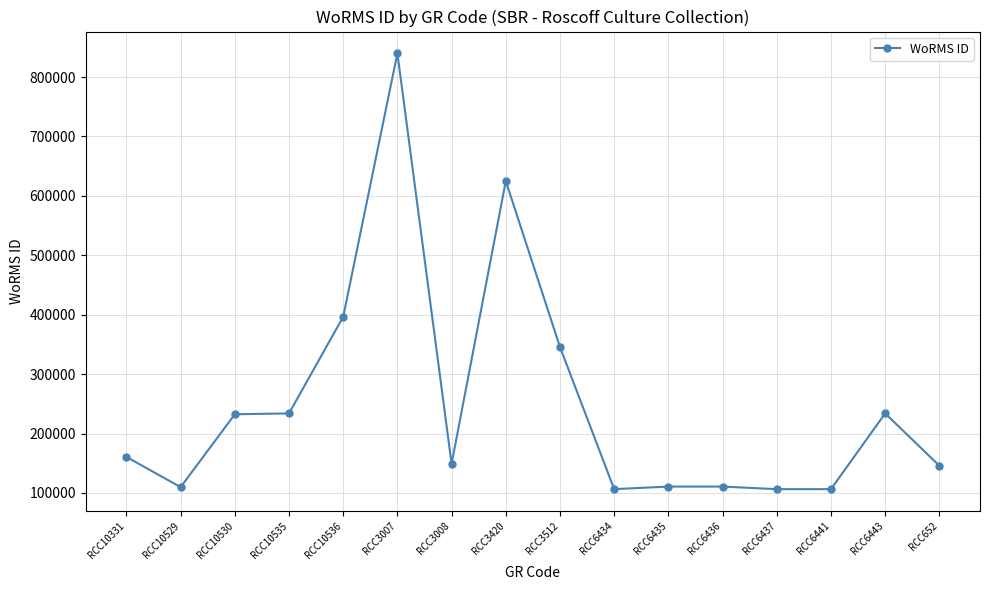

What is the difference between the maximum and minimum values?

733680